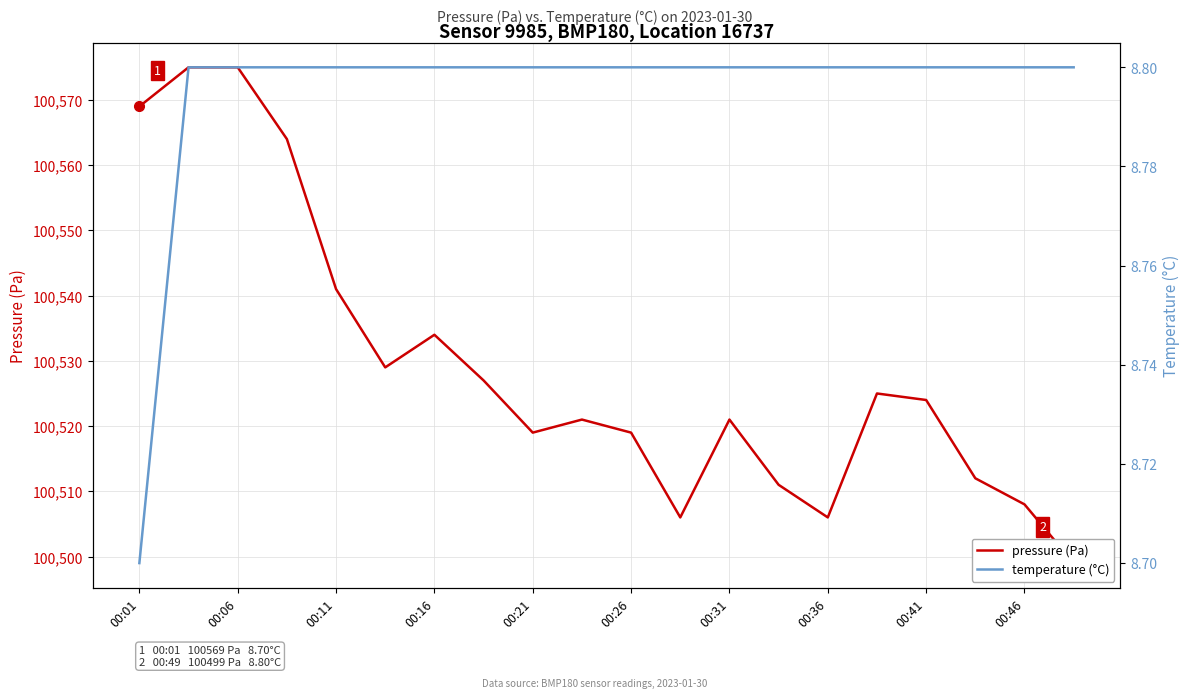

Which series has the largest range (max minus min)?

pressure (Pa)